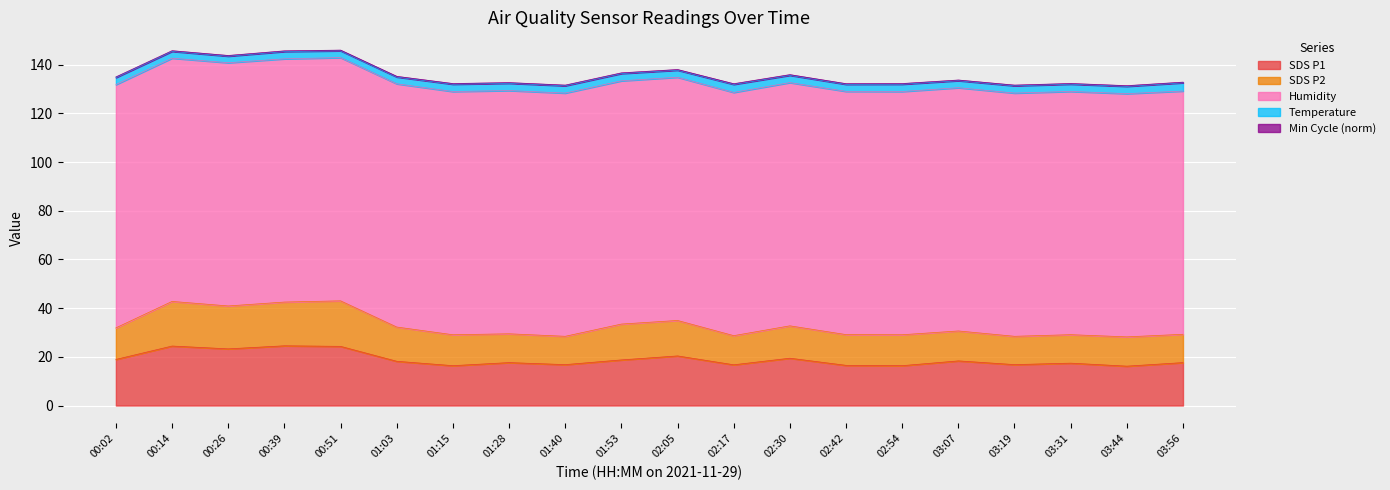

How many distinct data groups are displayed?

5